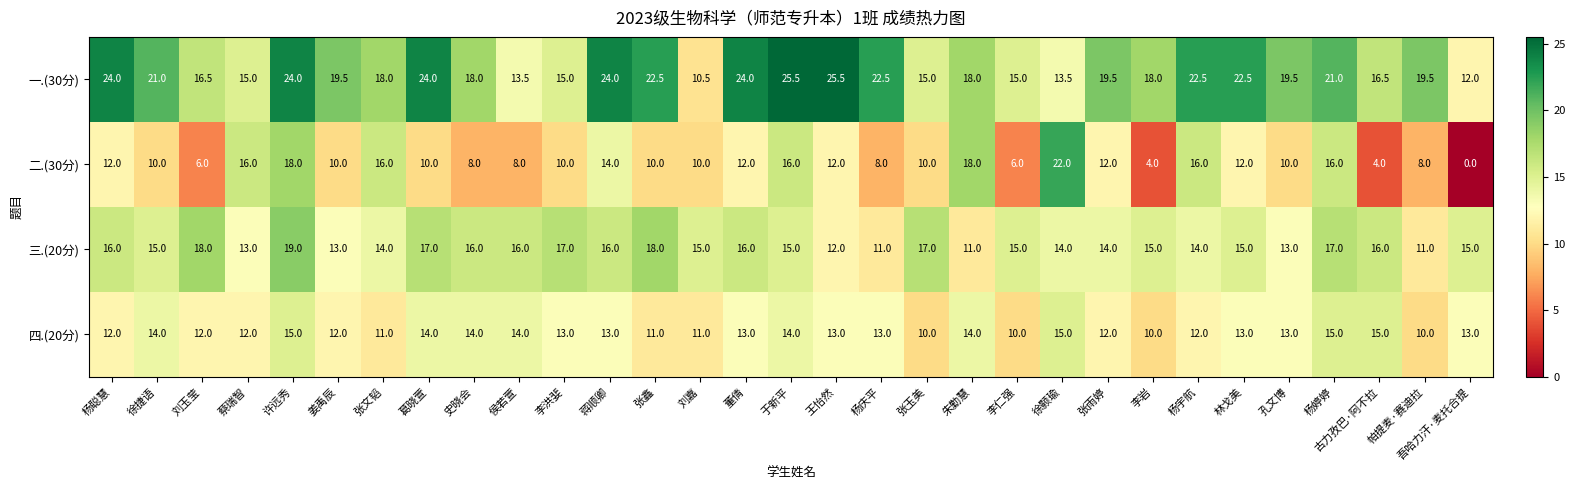

The value of 三.(20分) at 王怡然 is 18.8. True or false?

False